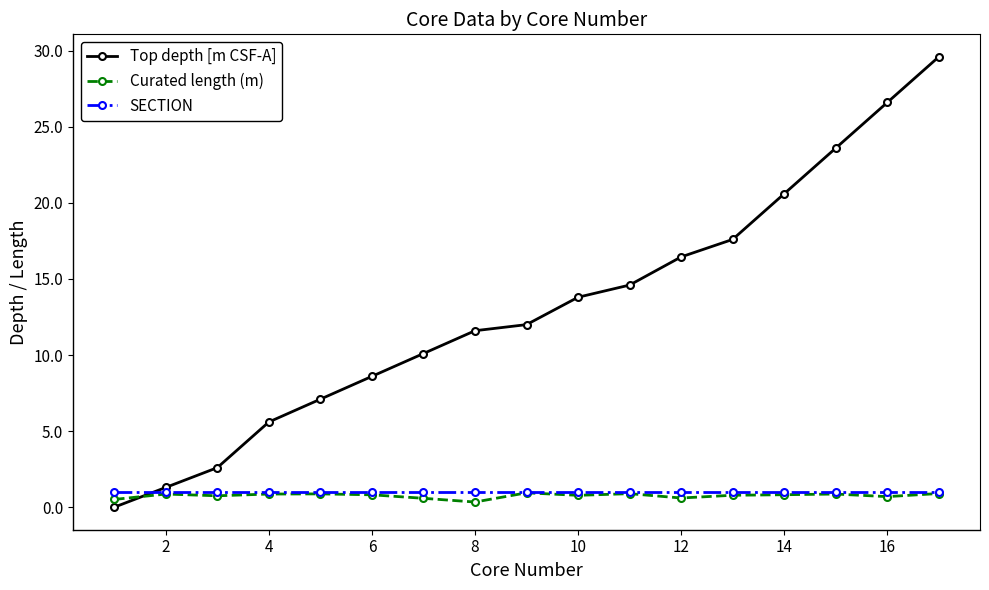

How many intersections are there between Top depth [m CSF-A] and Curated length (m)?

1